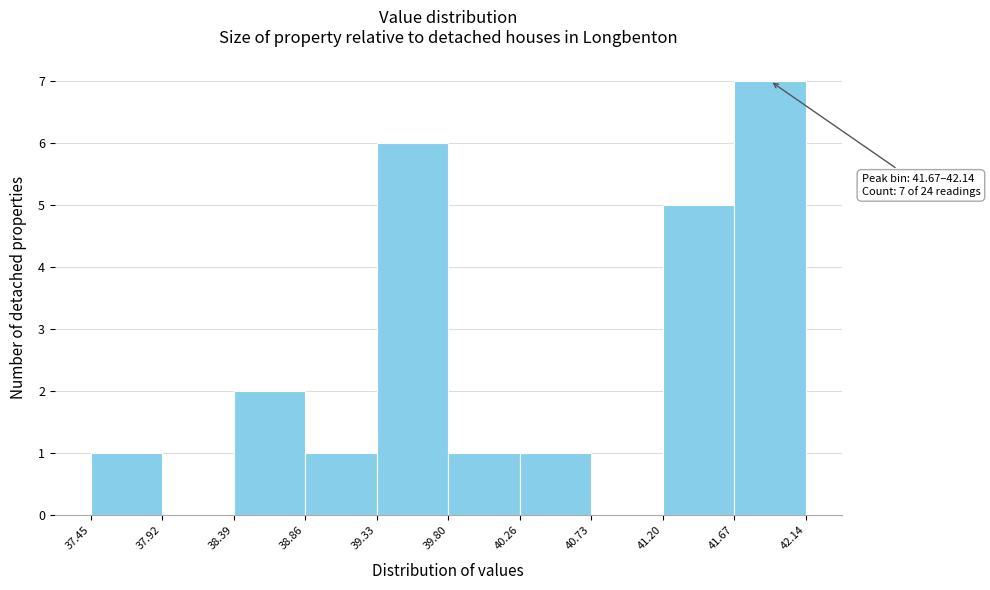

Which range on the x-axis has the tallest bar?

41.67 to 42.14